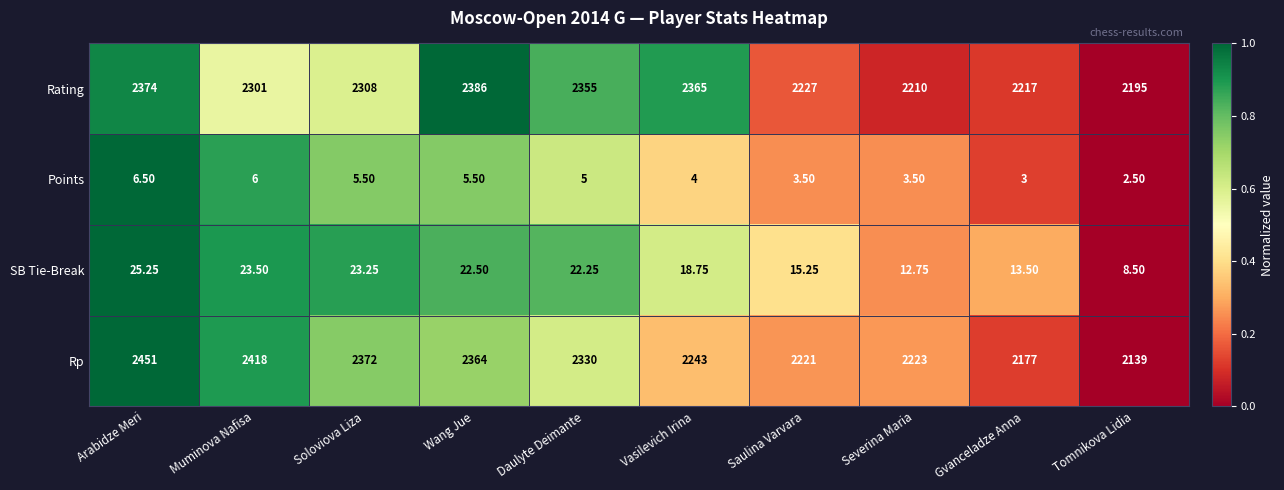

At which category does the chart reach its peak across all series?

Arabidze Meri